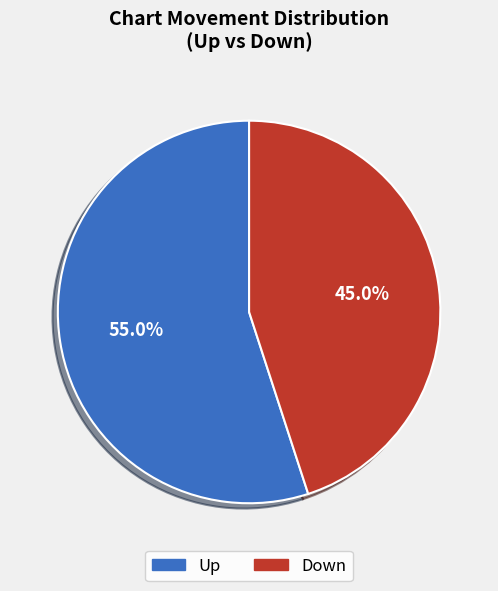

What percentage do Down and Up together represent?

100.0%